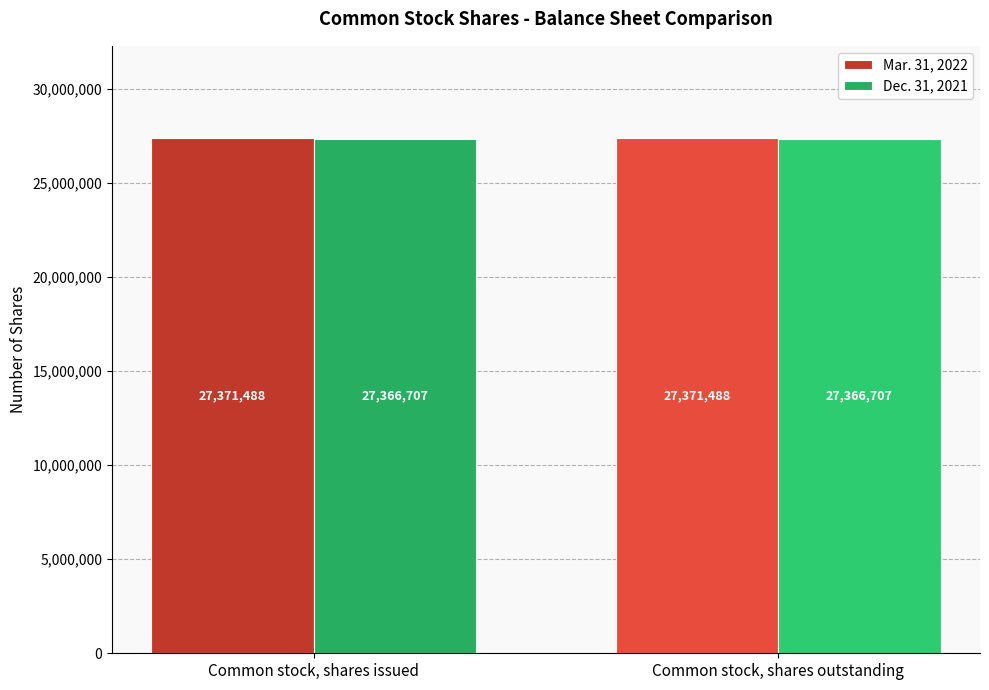

At Common stock, shares issued, list the series in order from smallest to largest.

Dec. 31, 2021, Mar. 31, 2022